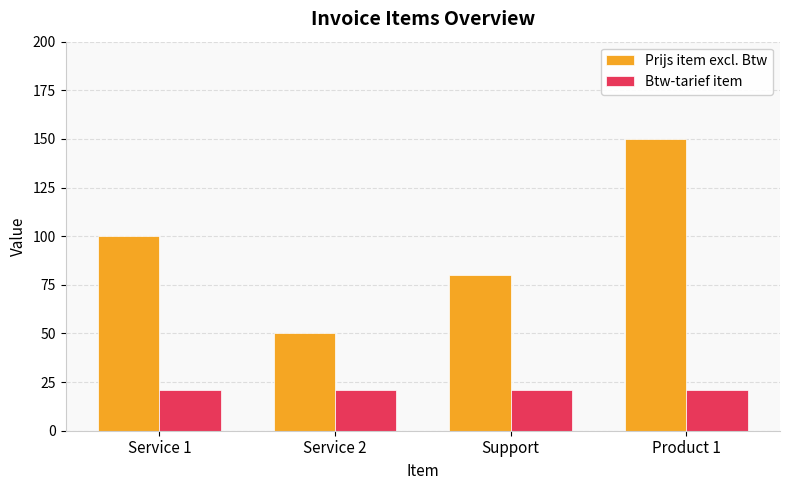

Reading left to right, what are all the values shown in this chart?

Prijs item excl. Btw: Service 1=100	Service 2=50	Support=80	Product 1=150
Btw-tarief item: Service 1=21	Service 2=21	Support=21	Product 1=21